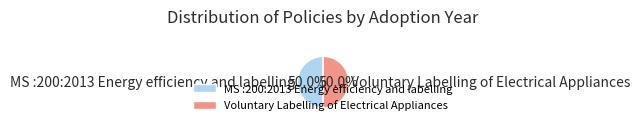

Combined, do Voluntary Labelling of Electrical Appliances and MS :200:2013 Energy efficiency and labelling account for over 50%?

Yes